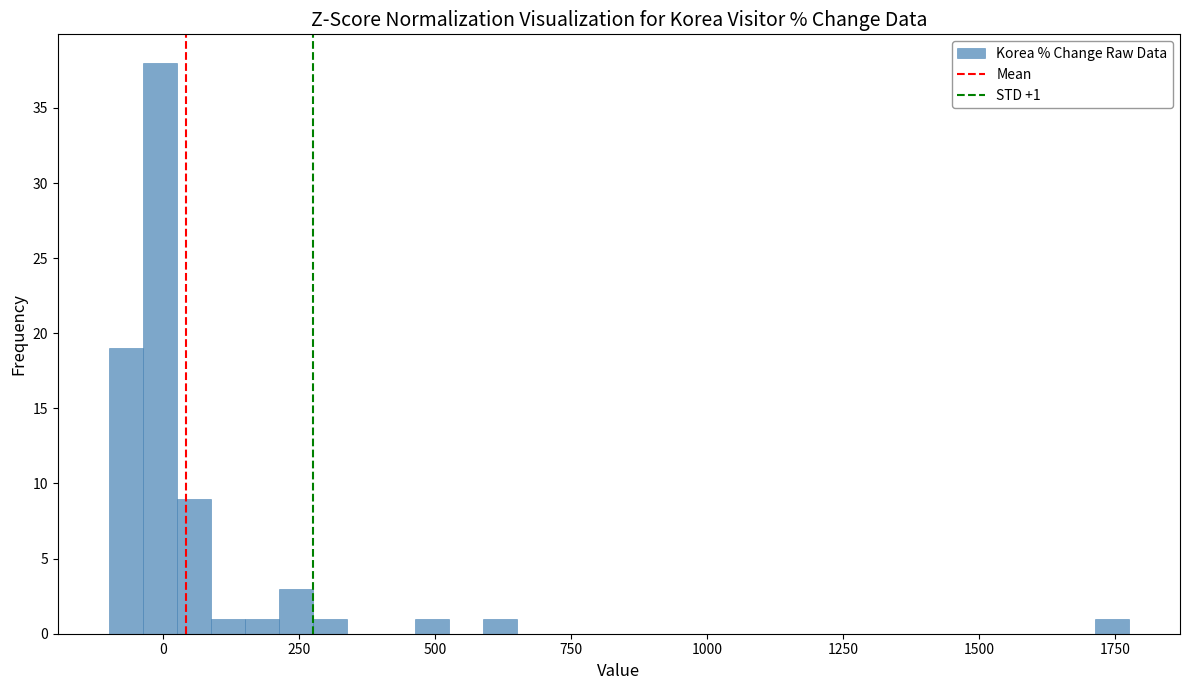

Around what value on the x-axis is the tallest bar? Give the approximate position of its centre, as read against the axis.

0